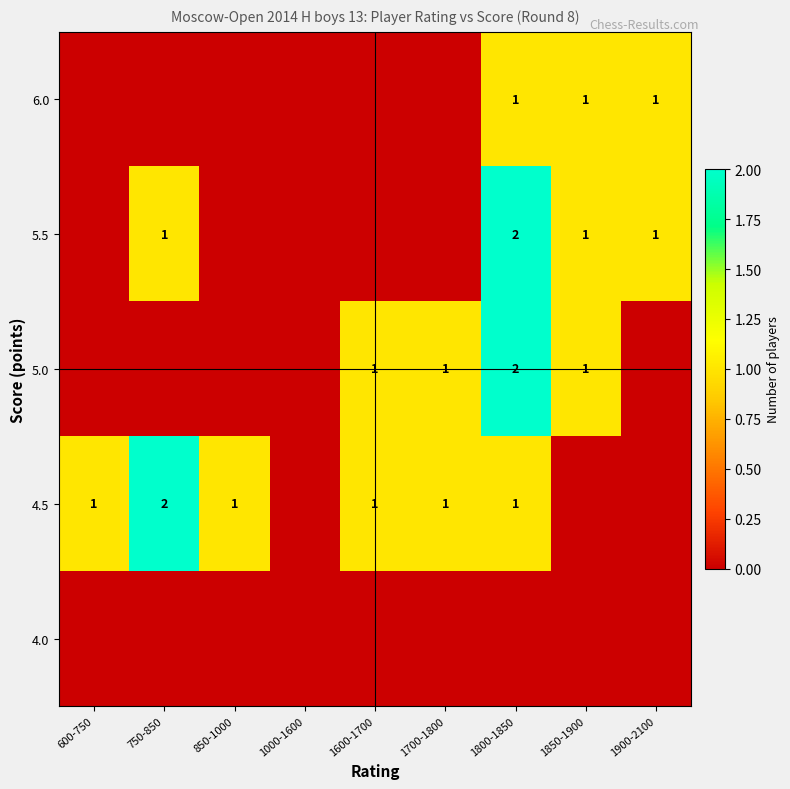

The 4.5 series shows 2 at 750-850. True or false?

True